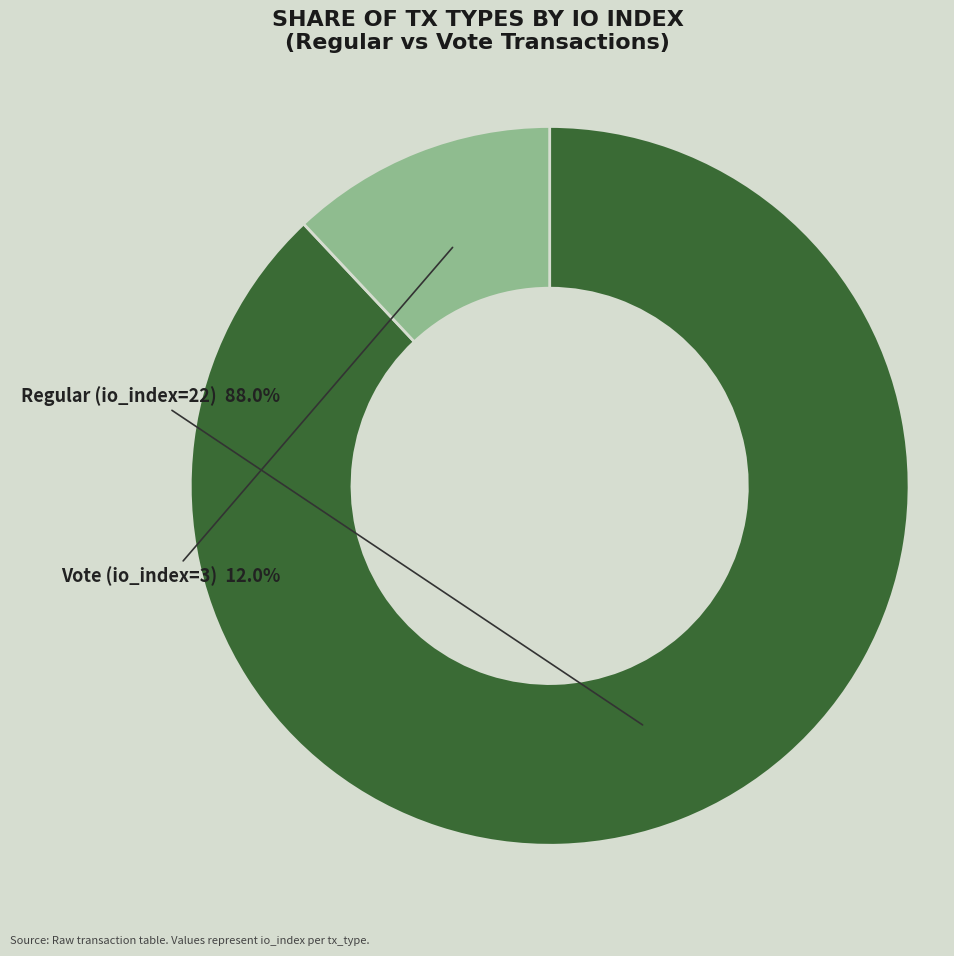

Is there a majority slice in this chart?

Yes